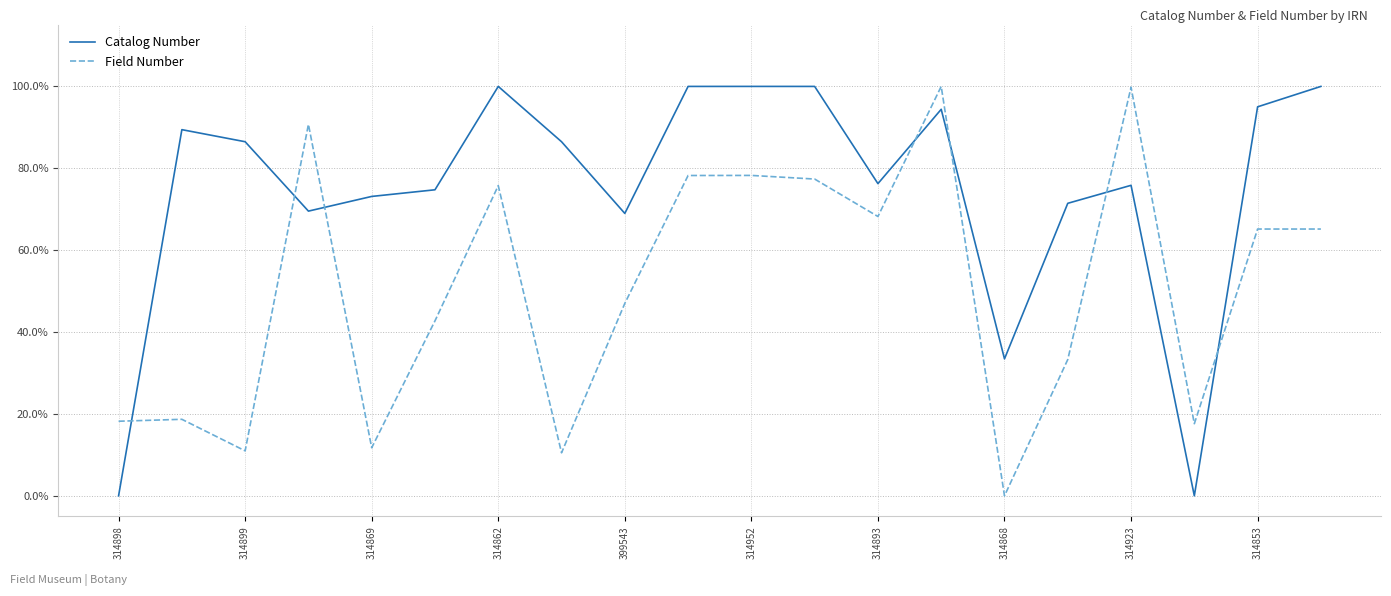

What are all the series names shown in the legend?

Catalog Number, Field Number